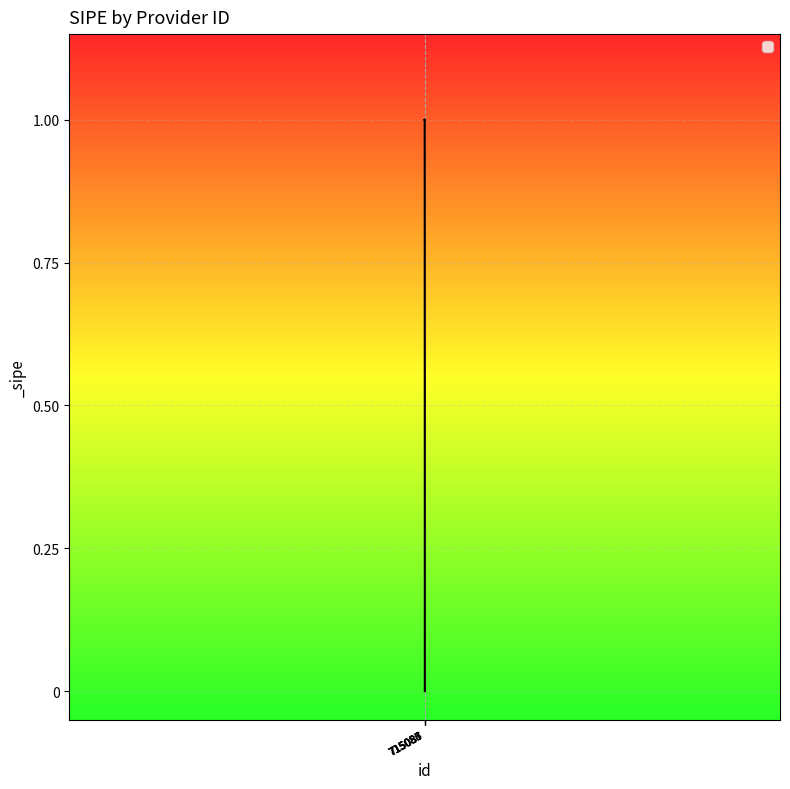

Which category has the highest value across all series?

715085